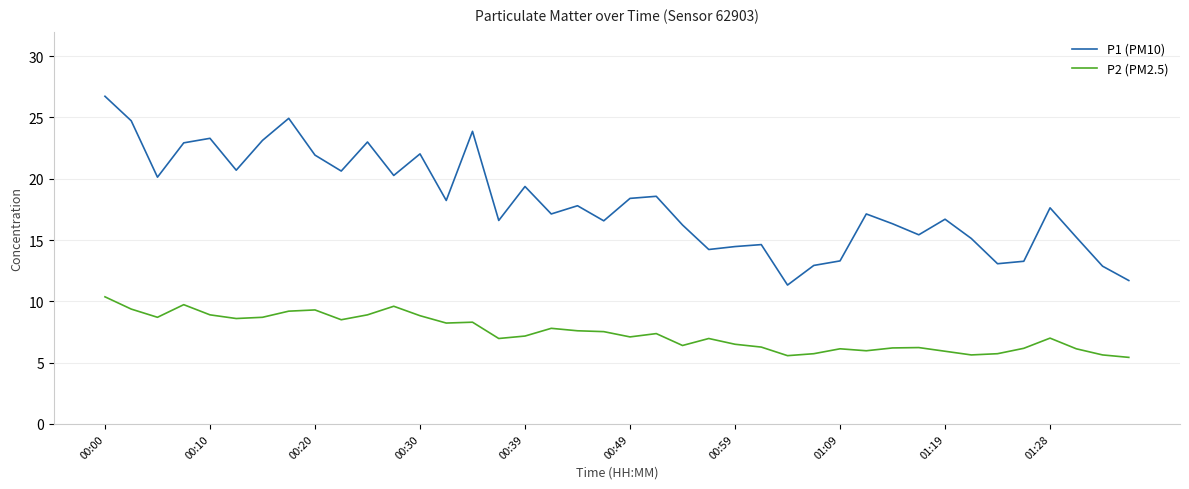

True or false: P2 (PM2.5) and P1 (PM10) cross at least once.

False